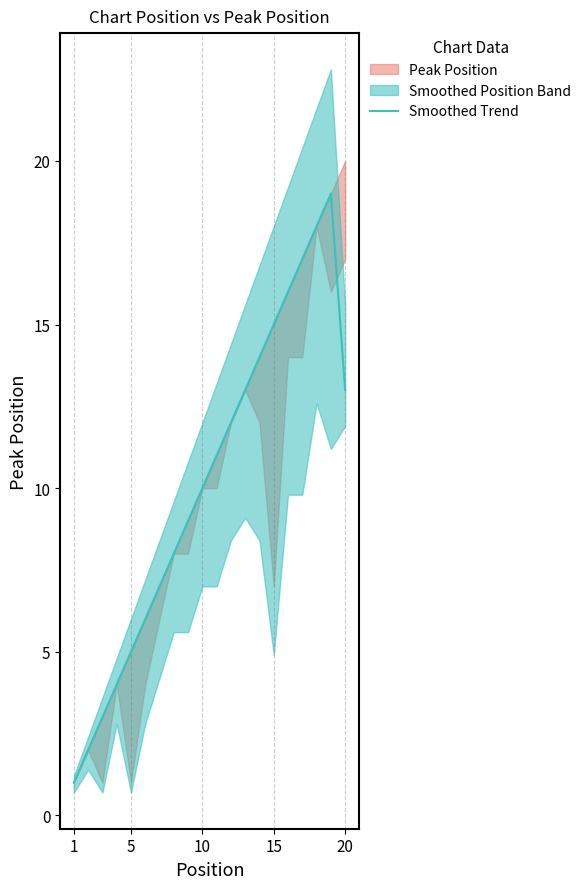

The value of Smoothed Trend at 20 is 13.0. True or false?

True